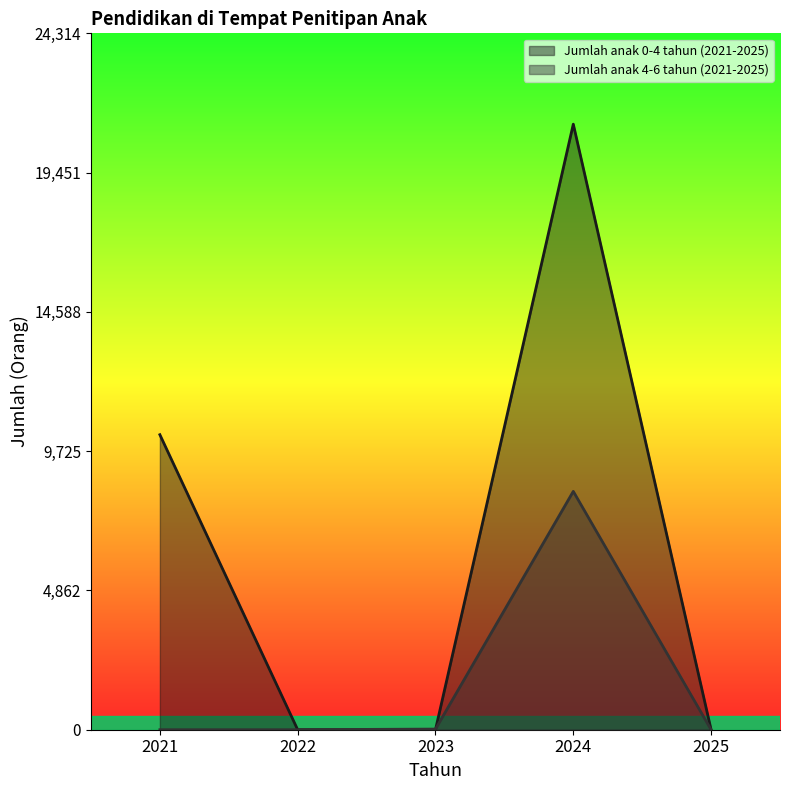

What is the difference between the maximum and minimum values in the Jumlah anak 4-6 tahun (2021-2025) series?

8322.0